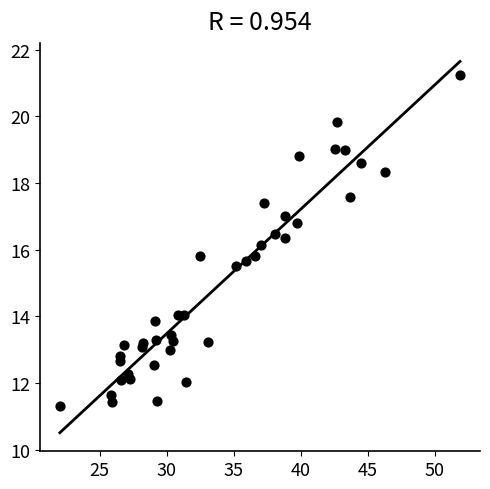

What is the range of X values (max minus min)?

29.9